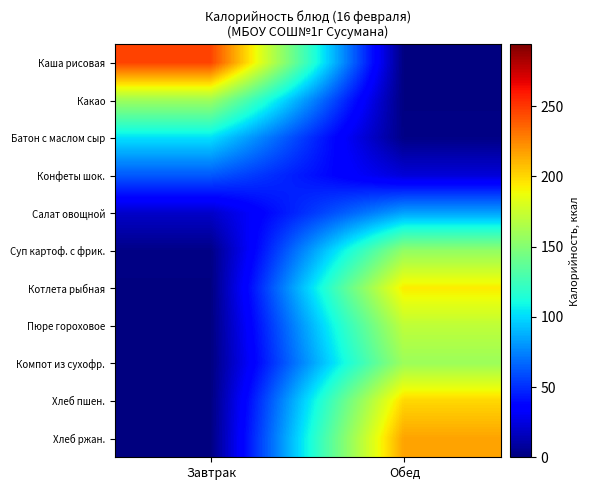

Between Завтрак and Обед, which is larger?

Завтрак